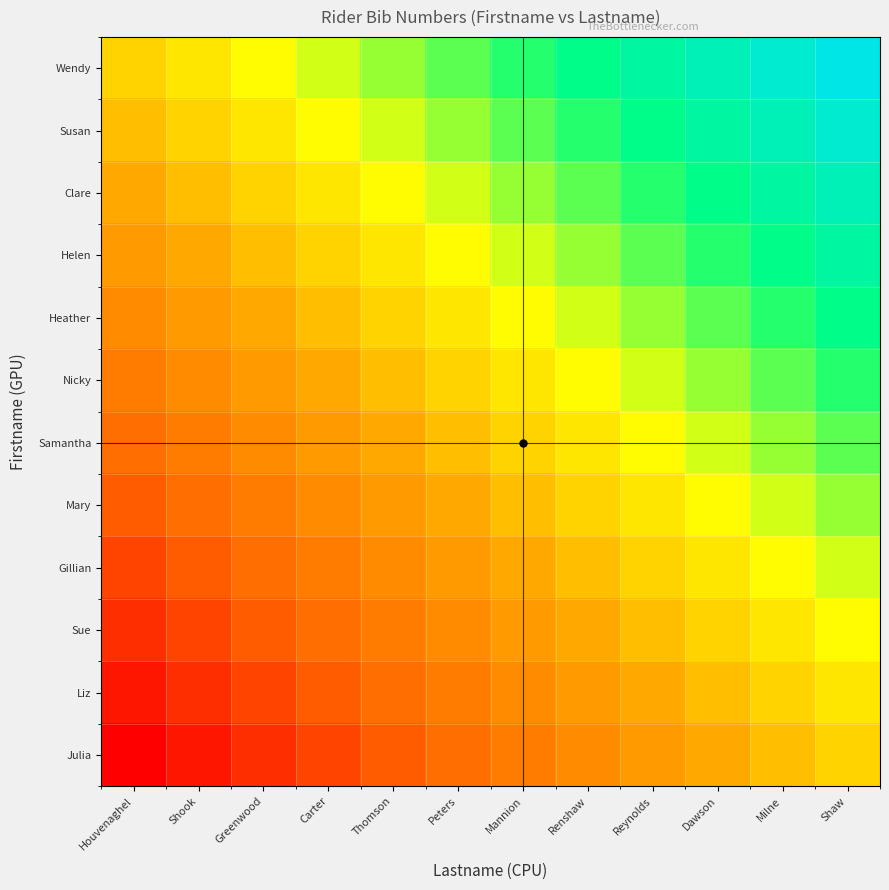

Which series has the largest total across all categories?

Wendy